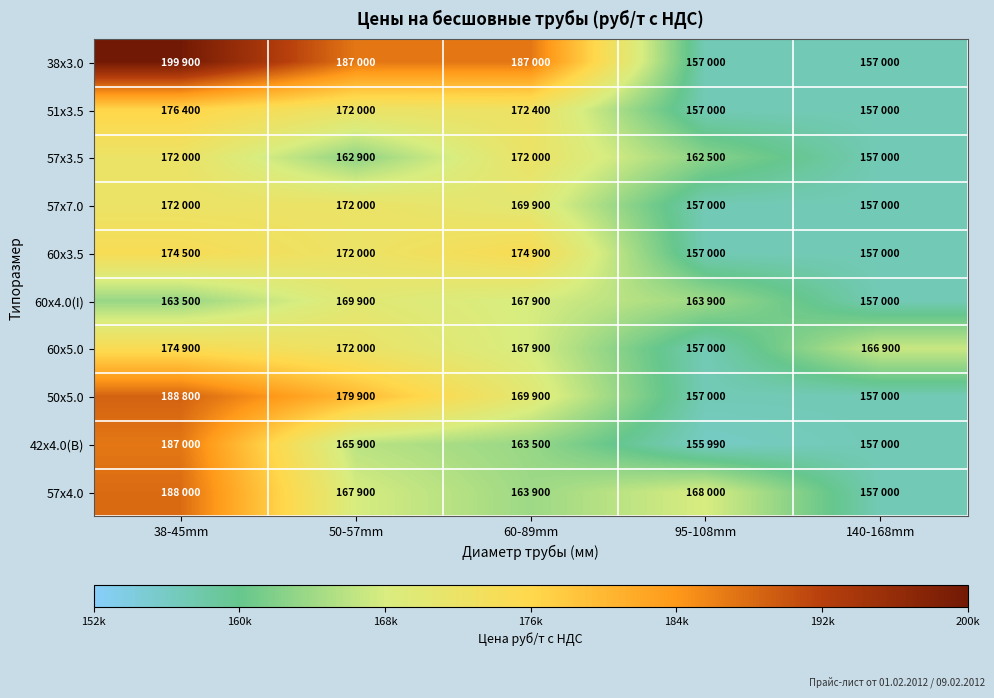

At how many categories does at least one series exceed 161329?

5